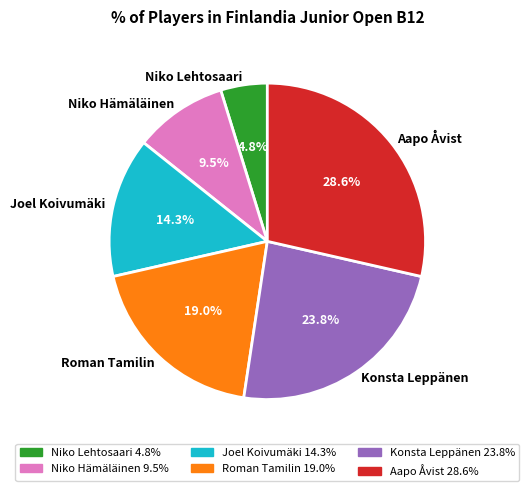

True or false: Niko Hämäläinen accounts for 20% of the total.

False